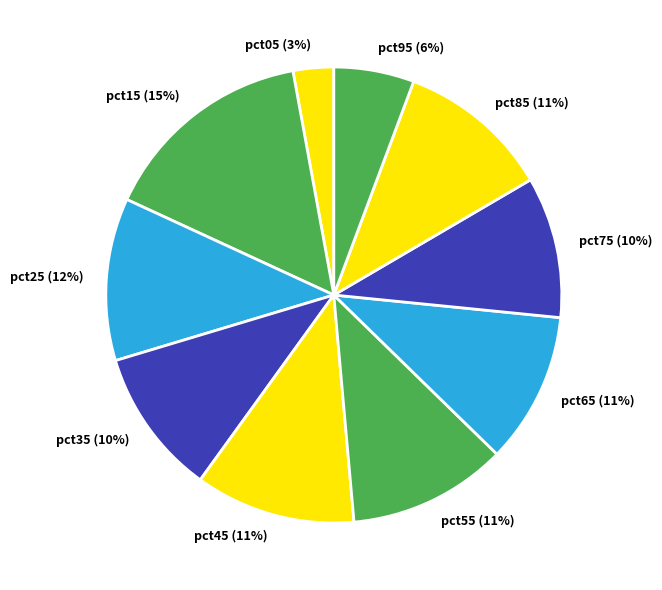

To the nearest percent, what is the difference between the pct85 and pct15 slice percentages?

4%